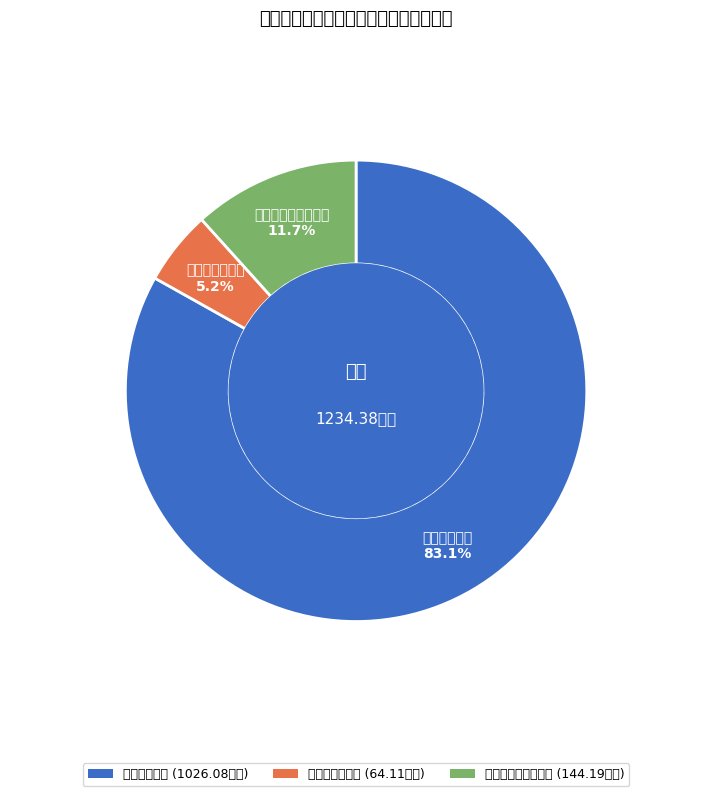

To the nearest percent, what is the average slice percentage?

33%